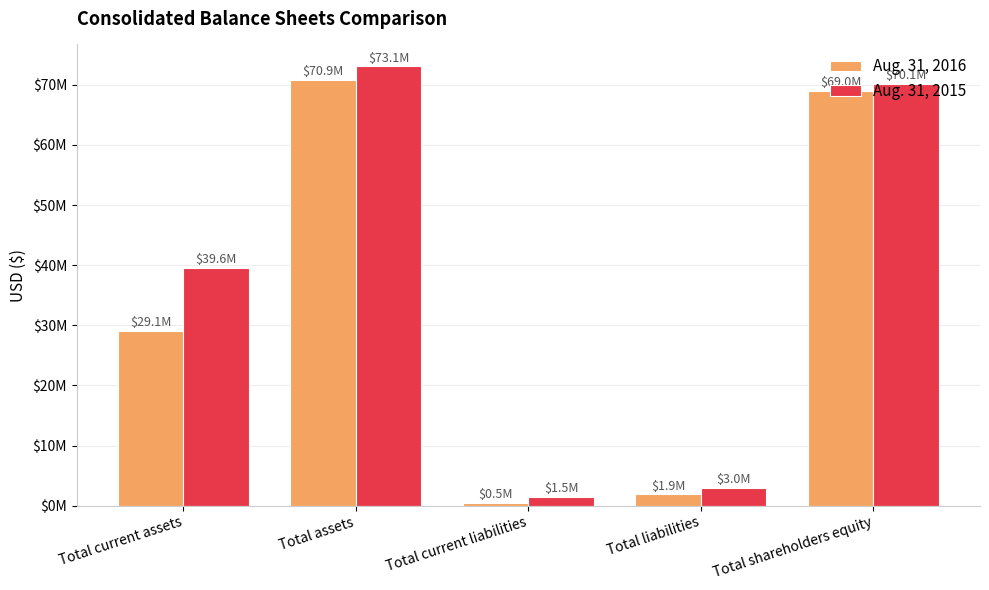

Does the chart contain any negative values?

No